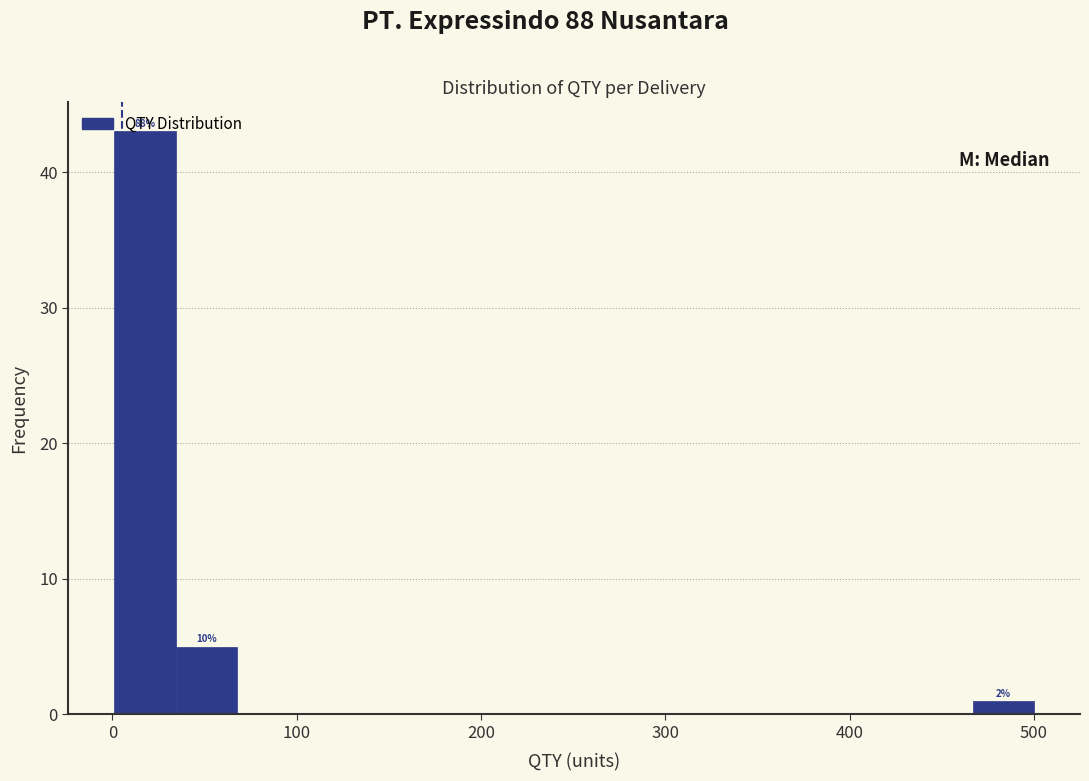

Around what value on the x-axis is the tallest bar? Give the approximate position of its centre, as read against the axis.

20